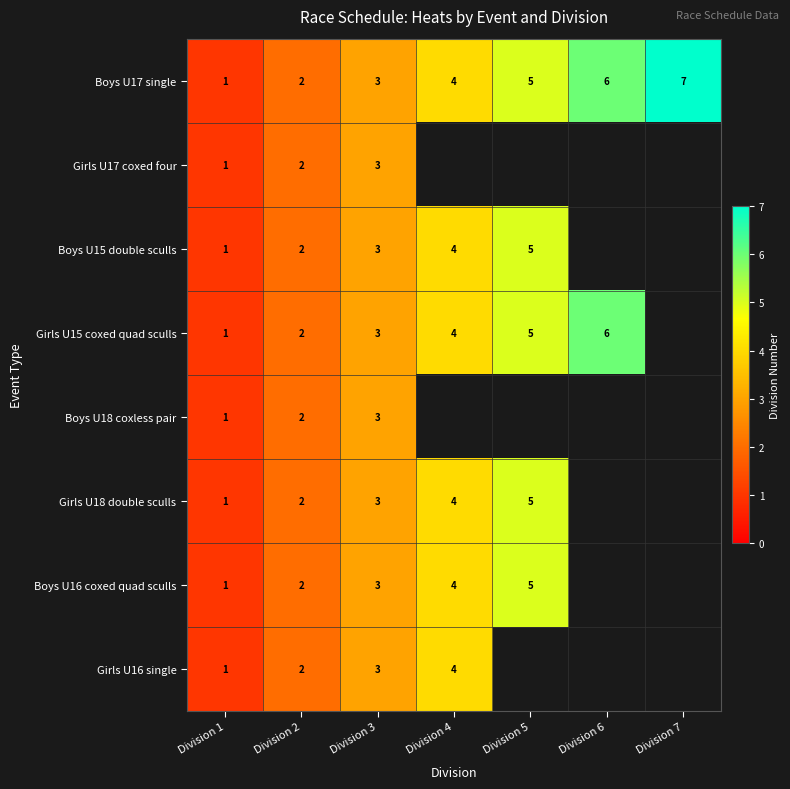

True or false: Boys U15 double sculls has a value of 1 at Division 2.

False